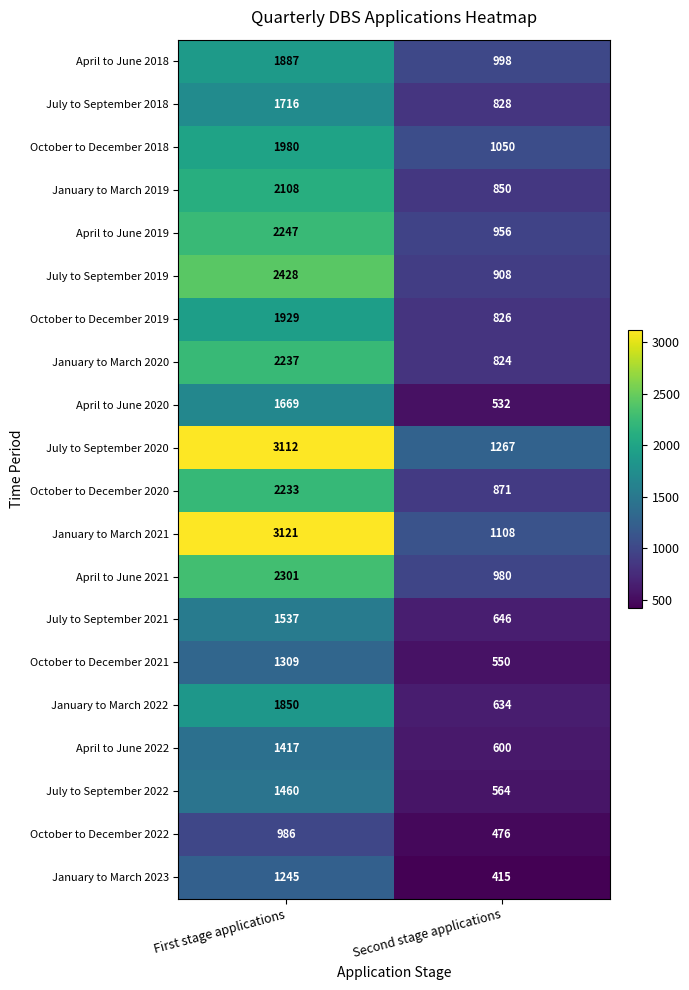

Which series has the largest range (max minus min)?

January to March 2021